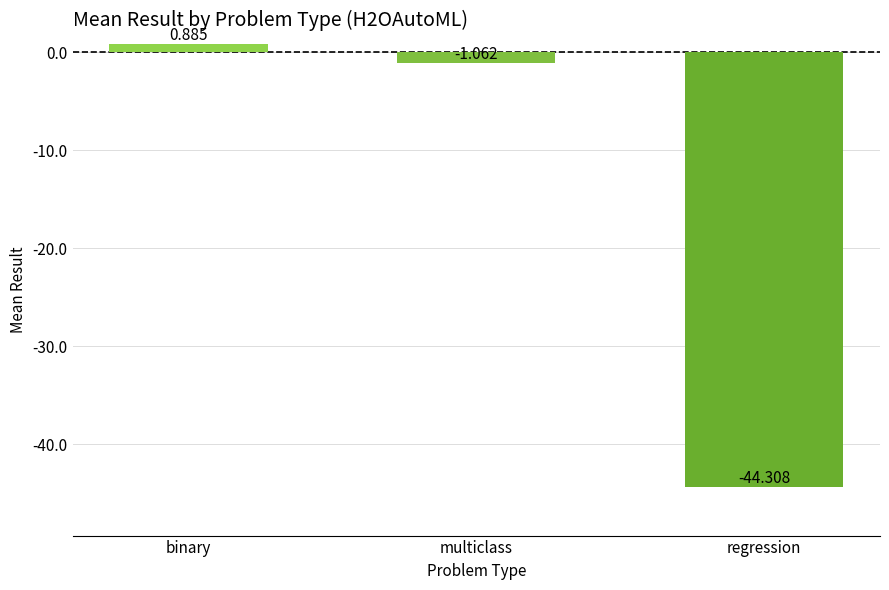

At which category does the chart reach its minimum across all series?

regression